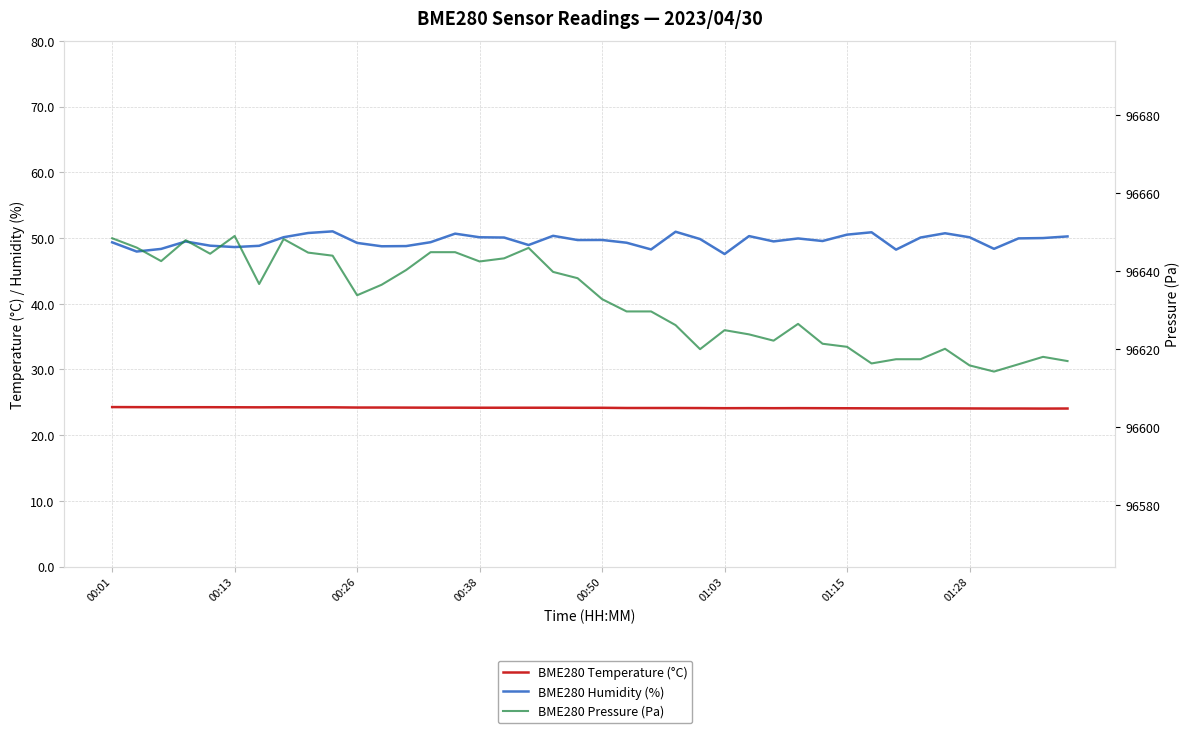

Which series changed the most between 00:01 and 17?

BME280 Pressure (Pa)